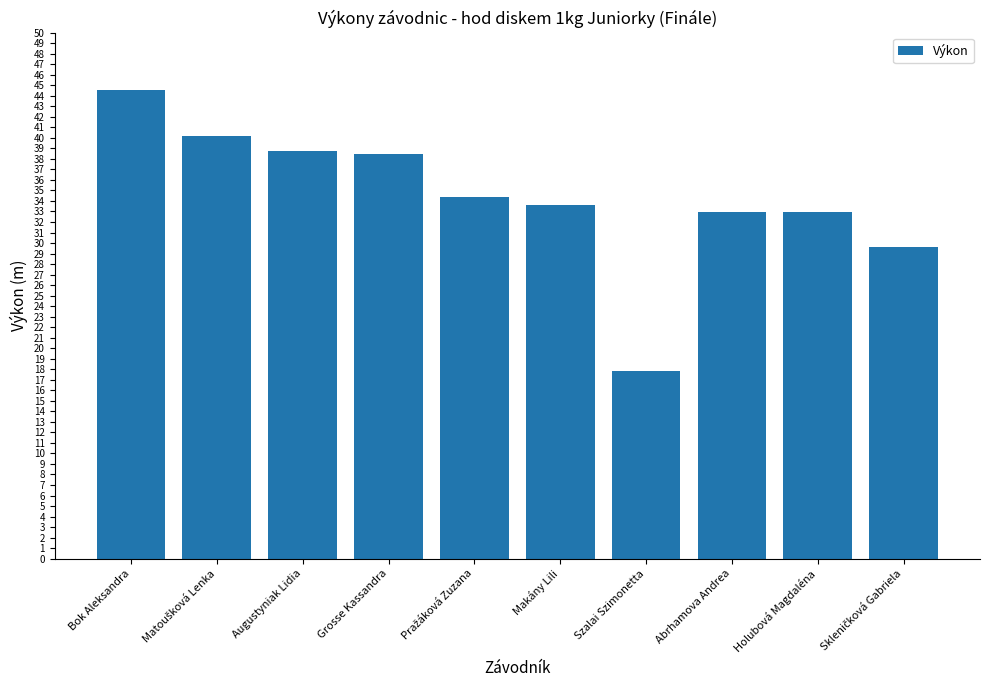

Approximately how many times larger is the value at Augustyniak Lidia compared to Abrhamova Andrea?

1.2